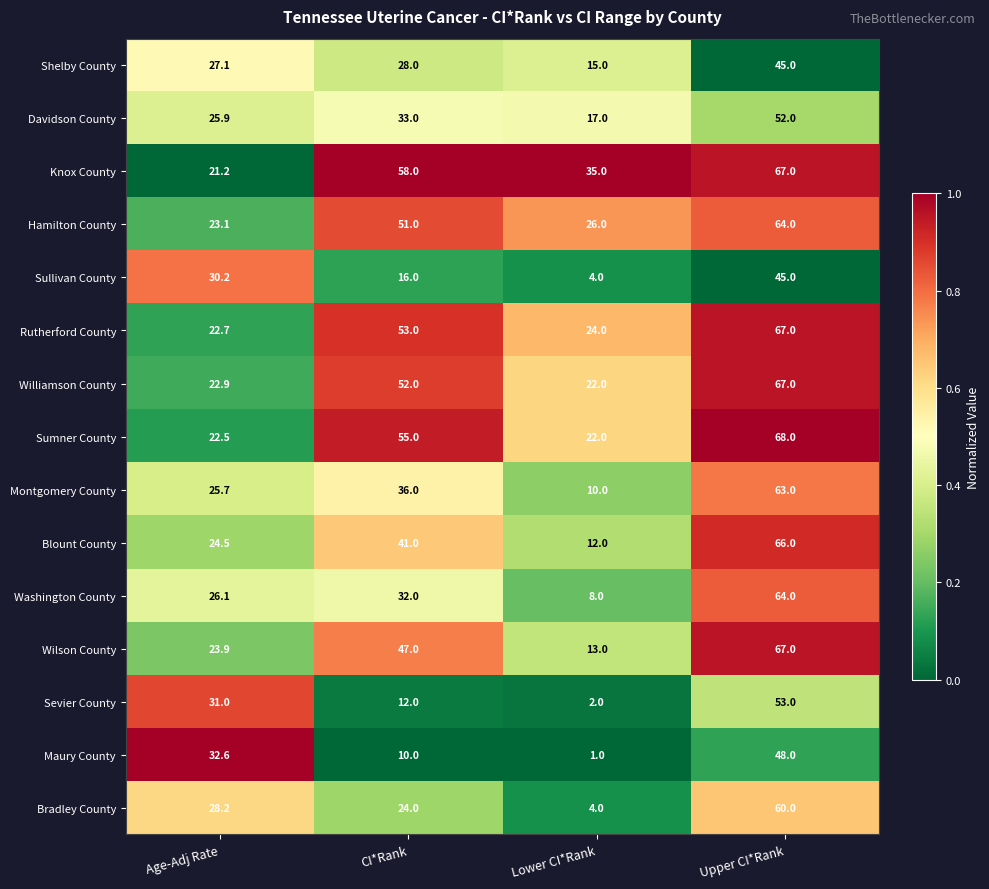

Count the number of categories in the chart.

4